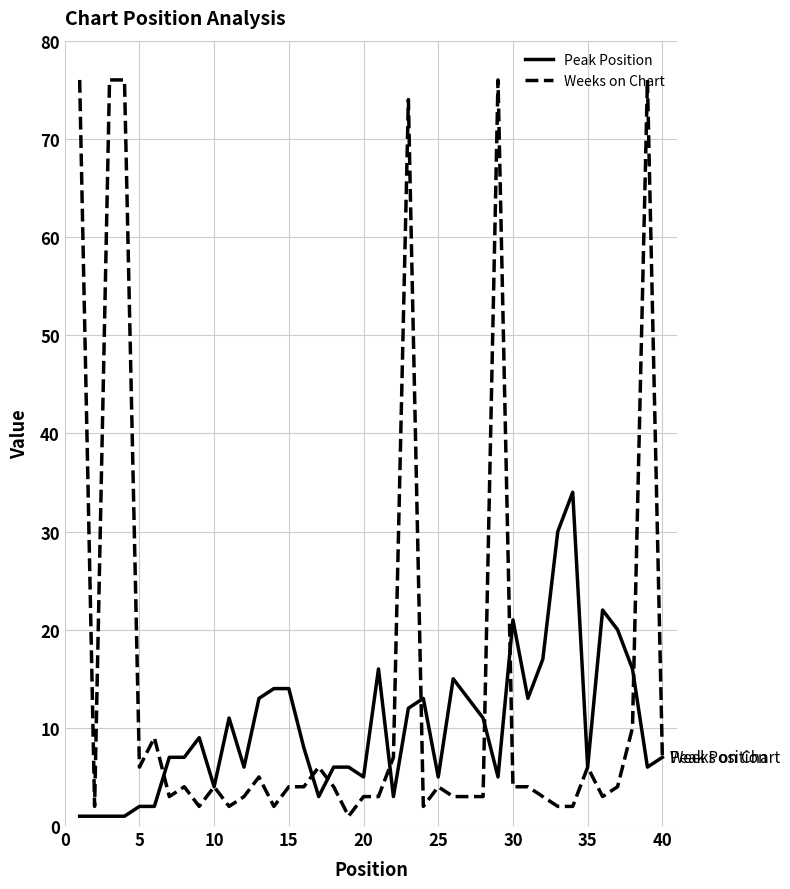

True or false: Weeks on Chart has more than 0 points higher than both neighbors.

True